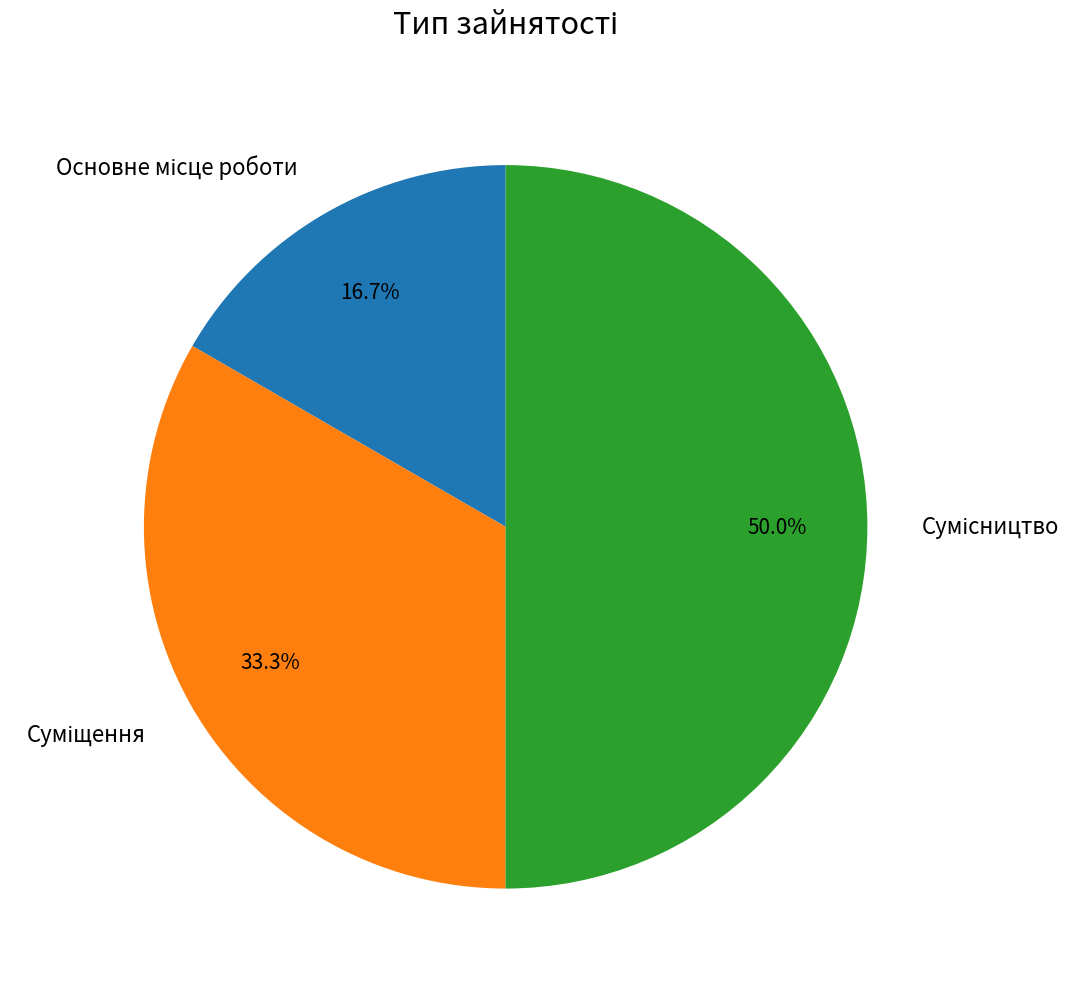

Is there a majority slice in this chart?

No